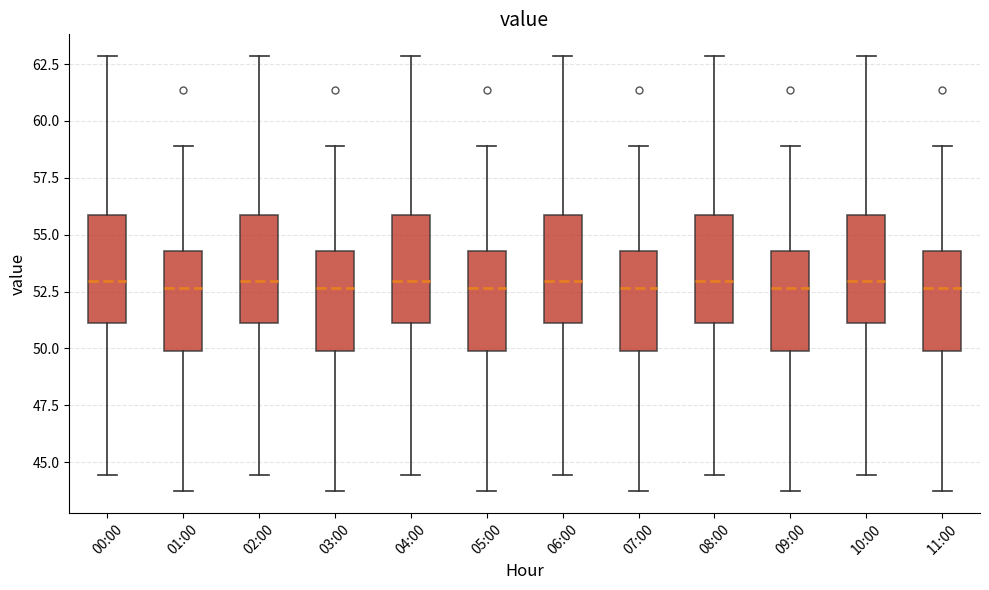

Reading left to right, transcribe this box plot: for each box, give where its median line is, the range the box spans, and where its two whiskers end, as read against the y-axis. The values are not printed on the chart, so give them approximately, as read against the axis.

00:00: median 53.0, box 51.0 to 56.0, whiskers 44.5 to 63.0
01:00: median 52.5, box 50.0 to 54.5, whiskers 43.5 to 59.0
02:00: median 53.0, box 51.0 to 56.0, whiskers 44.5 to 63.0
03:00: median 52.5, box 50.0 to 54.5, whiskers 43.5 to 59.0
04:00: median 53.0, box 51.0 to 56.0, whiskers 44.5 to 63.0
05:00: median 52.5, box 50.0 to 54.5, whiskers 43.5 to 59.0
06:00: median 53.0, box 51.0 to 56.0, whiskers 44.5 to 63.0
07:00: median 52.5, box 50.0 to 54.5, whiskers 43.5 to 59.0
08:00: median 53.0, box 51.0 to 56.0, whiskers 44.5 to 63.0
09:00: median 52.5, box 50.0 to 54.5, whiskers 43.5 to 59.0
10:00: median 53.0, box 51.0 to 56.0, whiskers 44.5 to 63.0
11:00: median 52.5, box 50.0 to 54.5, whiskers 43.5 to 59.0